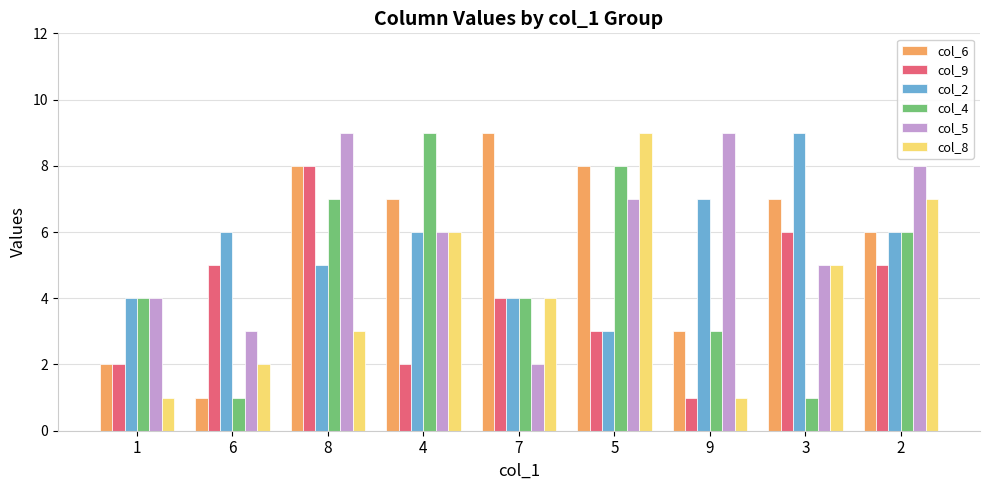

At how many categories does at least one series exceed 5?

8